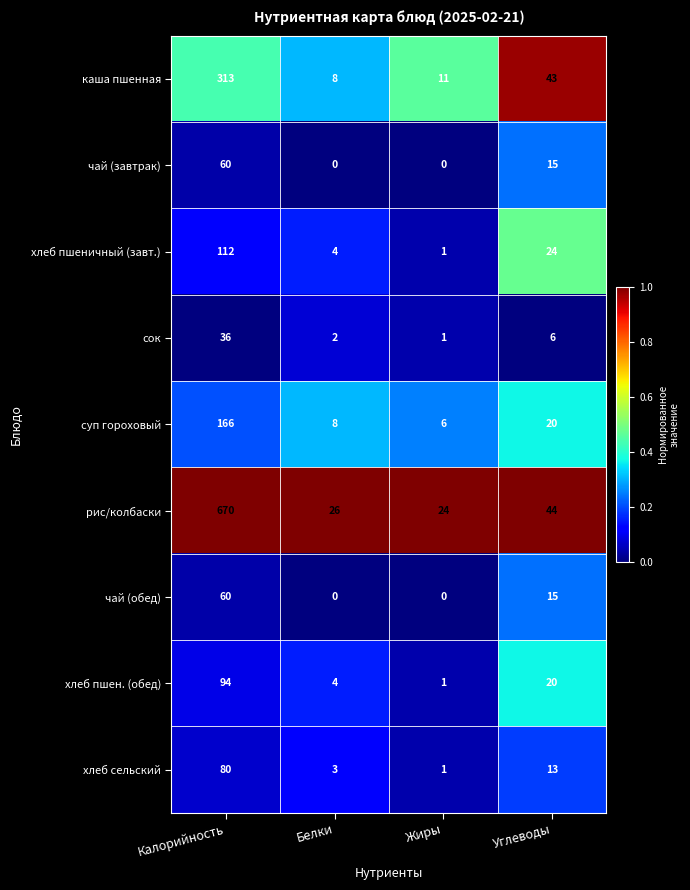

What is the sum of the хлеб сельский values at Калорийность and Белки?

83